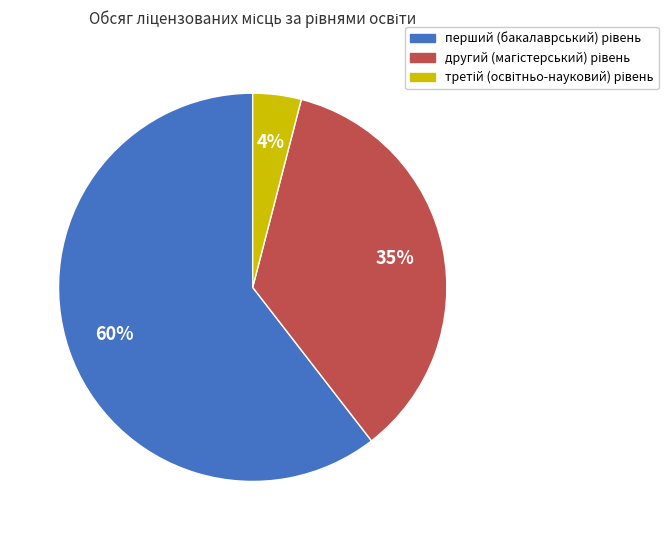

Is there any slice that represents more than half of the pie?

Yes